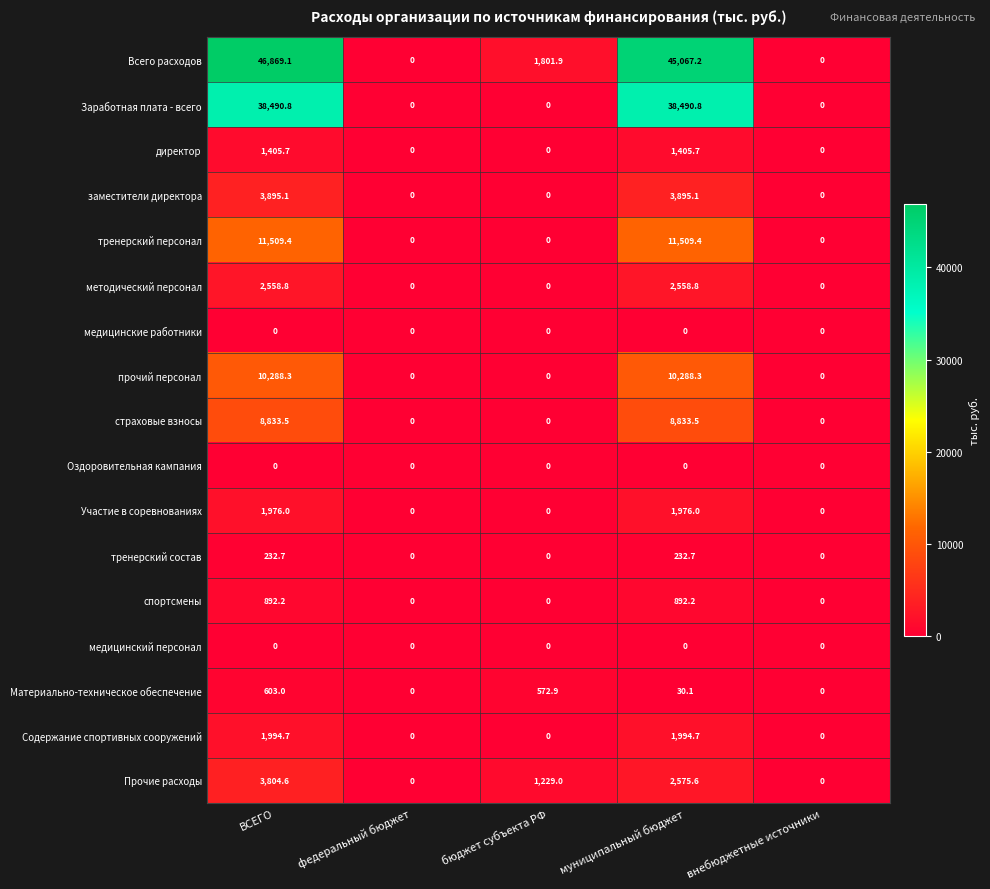

Is it true that тренерский персонал equals 0.0 at внебюджетные источники?

True